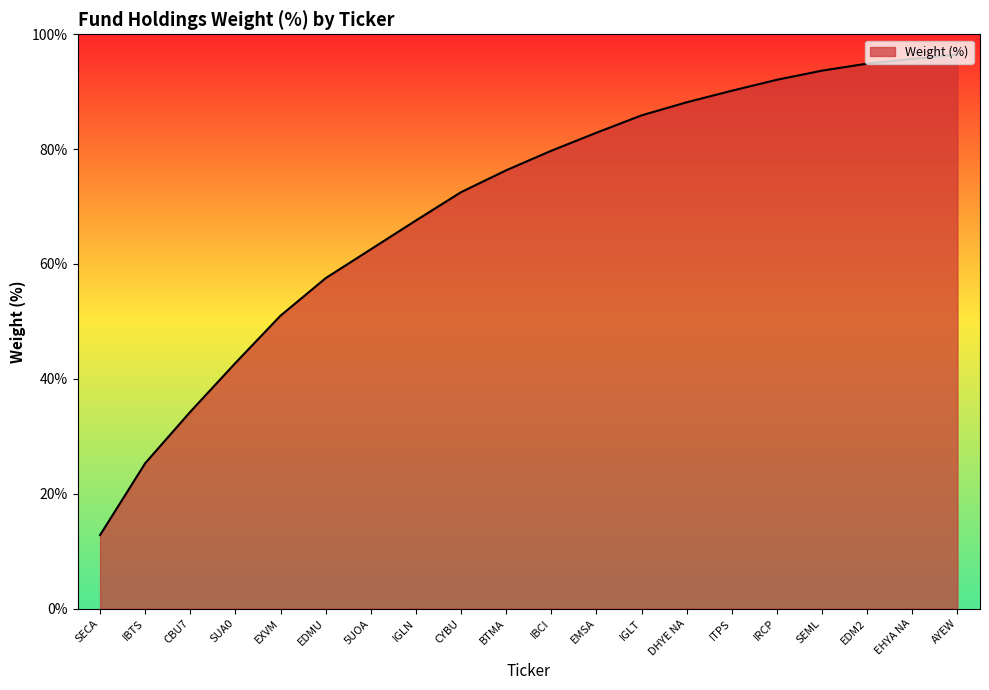

What is the maximum value shown in the chart?

96.5